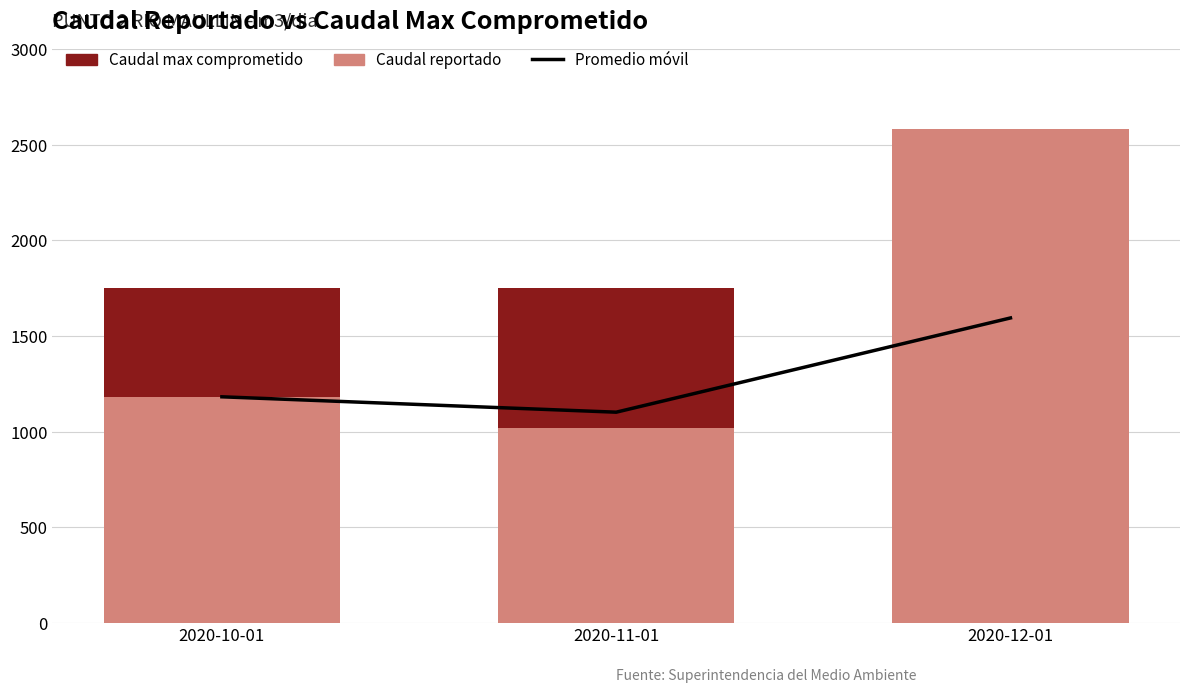

The Caudal max comprometido series shows 1750.0 at 2020-12-01. True or false?

True